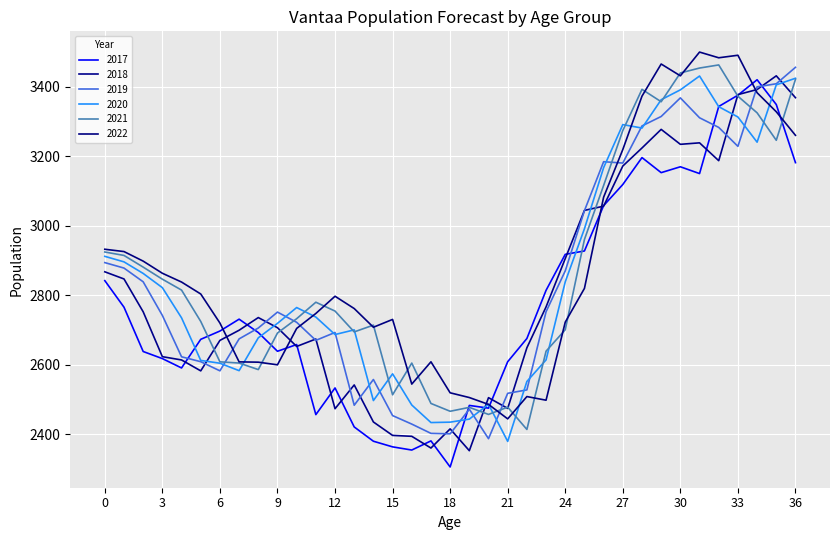

Between which two adjacent categories do 2022 and 2020 first intersect?

7 and 8